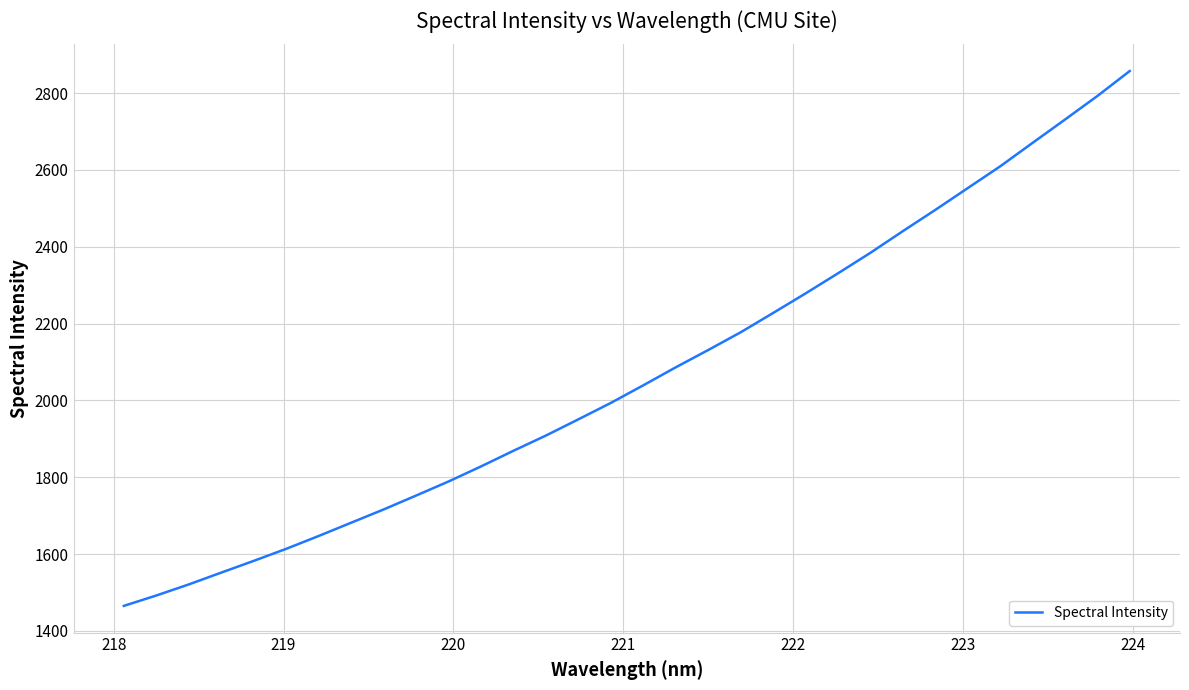

What is the smallest value displayed?

1464.9